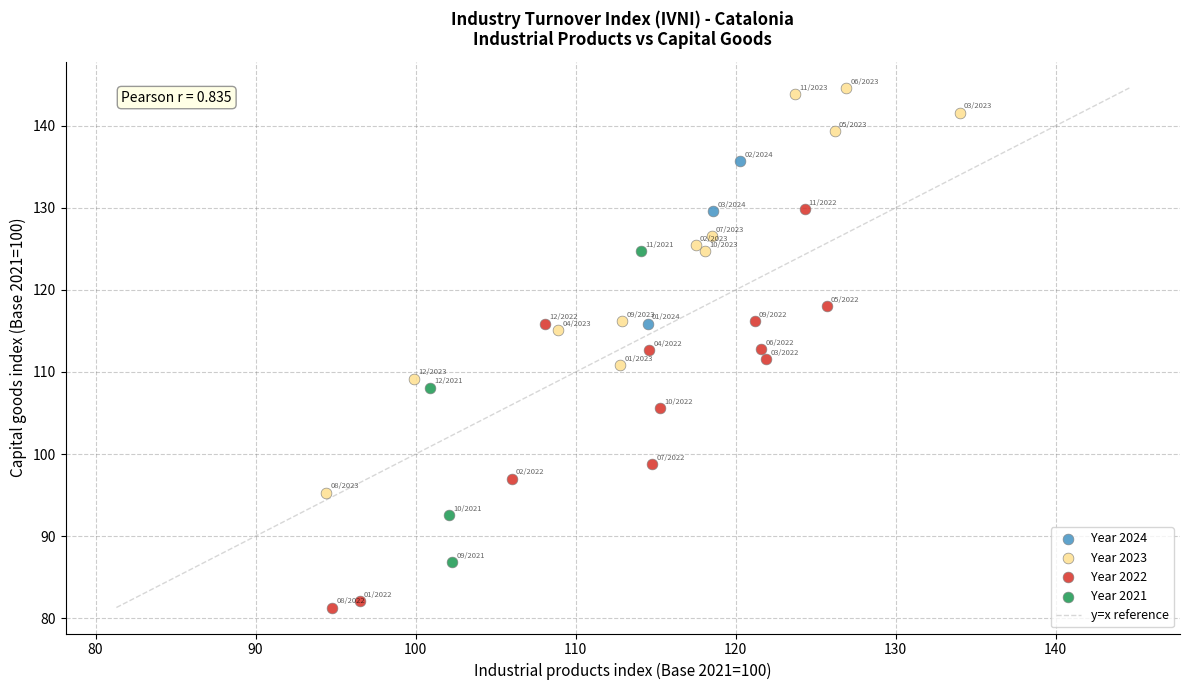

Which series reaches the maximum Y coordinate?

Year 2023